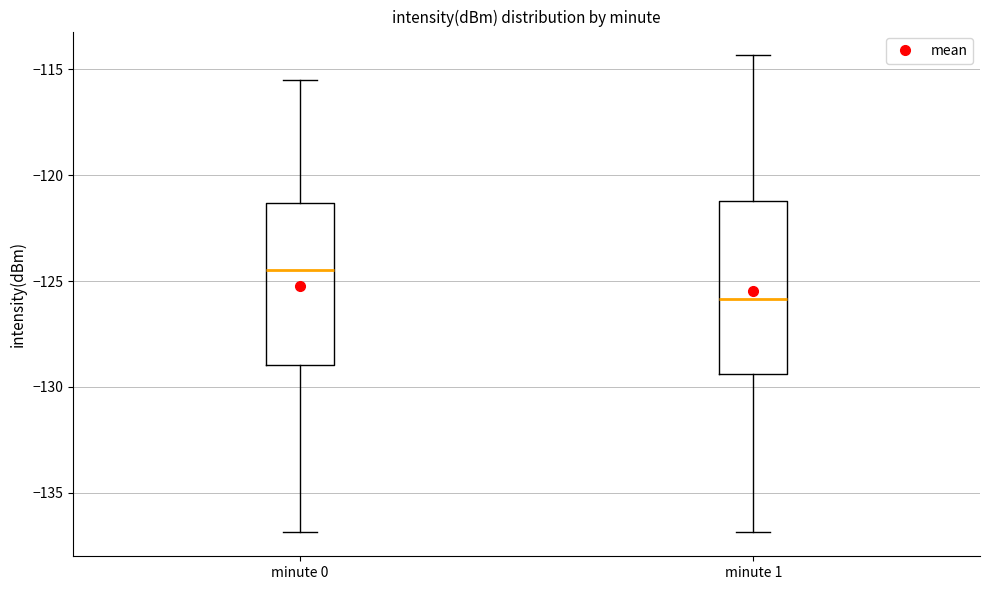

Reading left to right, transcribe this box plot: for each box, give where its median line is, the range the box spans, and where its two whiskers end, as read against the y-axis. The values are not printed on the chart, so give them approximately, as read against the axis.

minute 0: median -124.5, box -129.0 to -121.5, whiskers -137.0 to -115.5
minute 1: median -126.0, box -129.5 to -121.0, whiskers -137.0 to -114.5